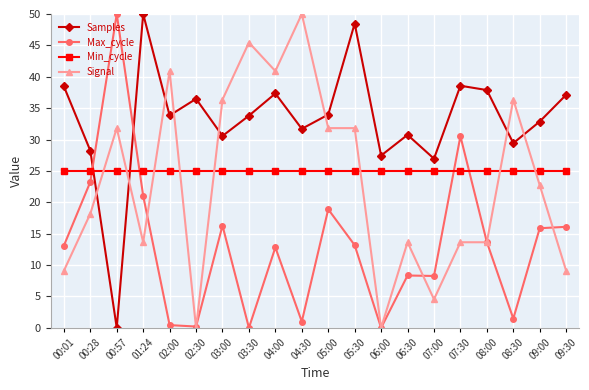

What position from the left is 04:00?

9